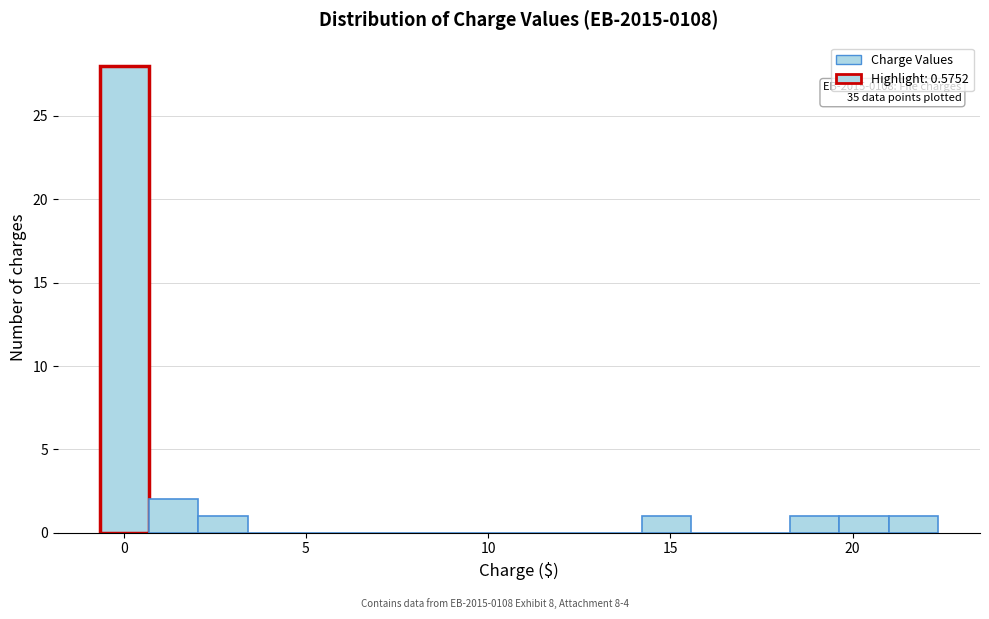

Around what value on the x-axis is the tallest bar? Give the approximate position of its centre, as read against the axis.

0.0